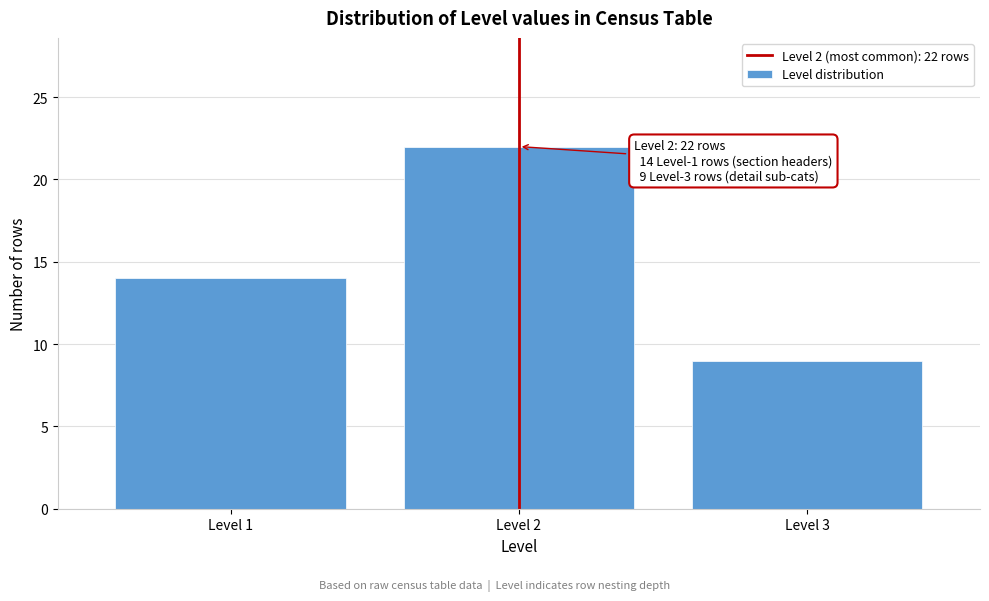

Reading left to right, extract all data points from this chart.

14	22	9